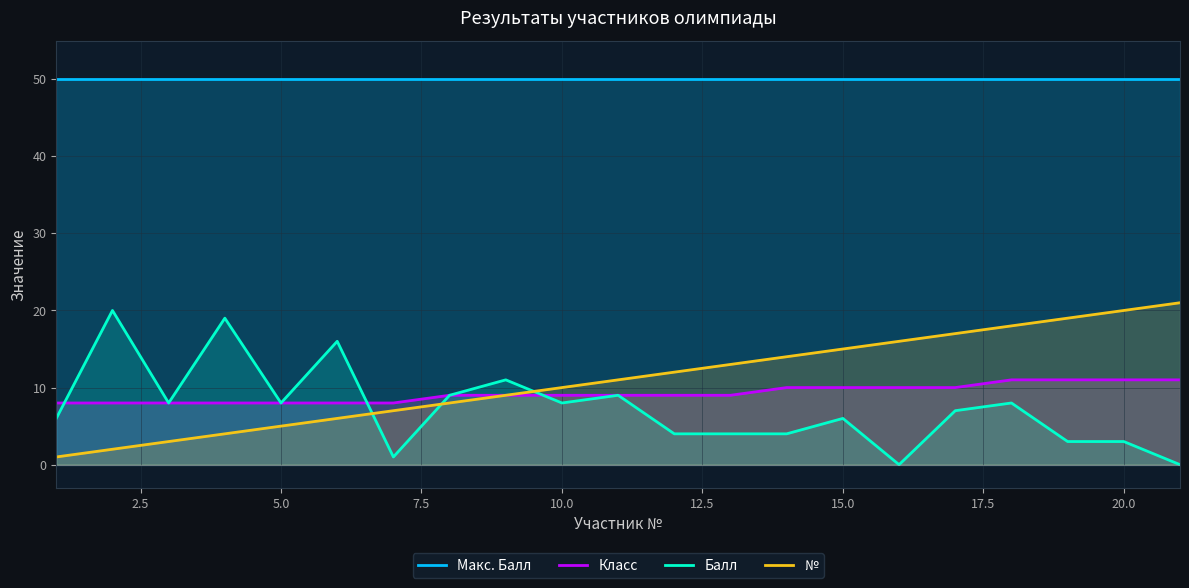

List the series in order of their peak value, lowest first.

Класс, Балл, №, Макс. Балл